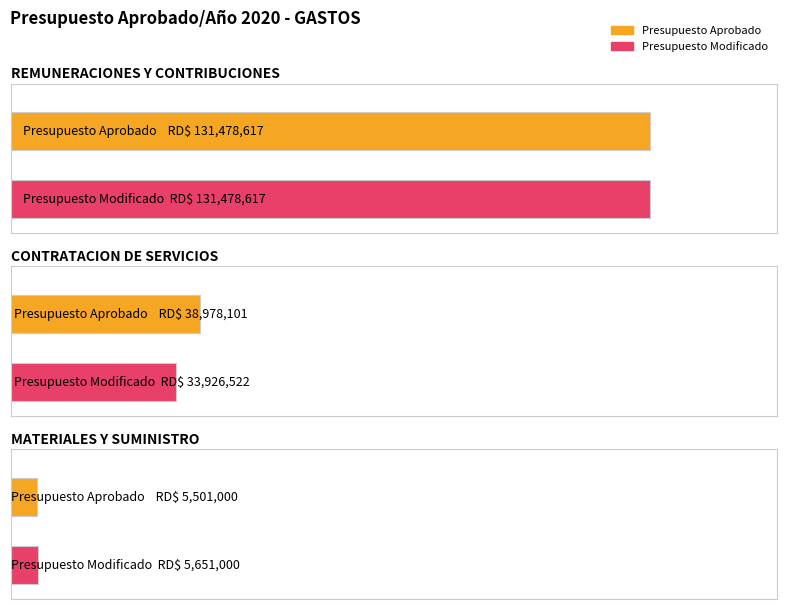

What is the sum of the Presupuesto Modificado values at REMUNERACIONES Y CONTRIBUCIONES and MATERIALES Y SUMINISTRO?

137129617